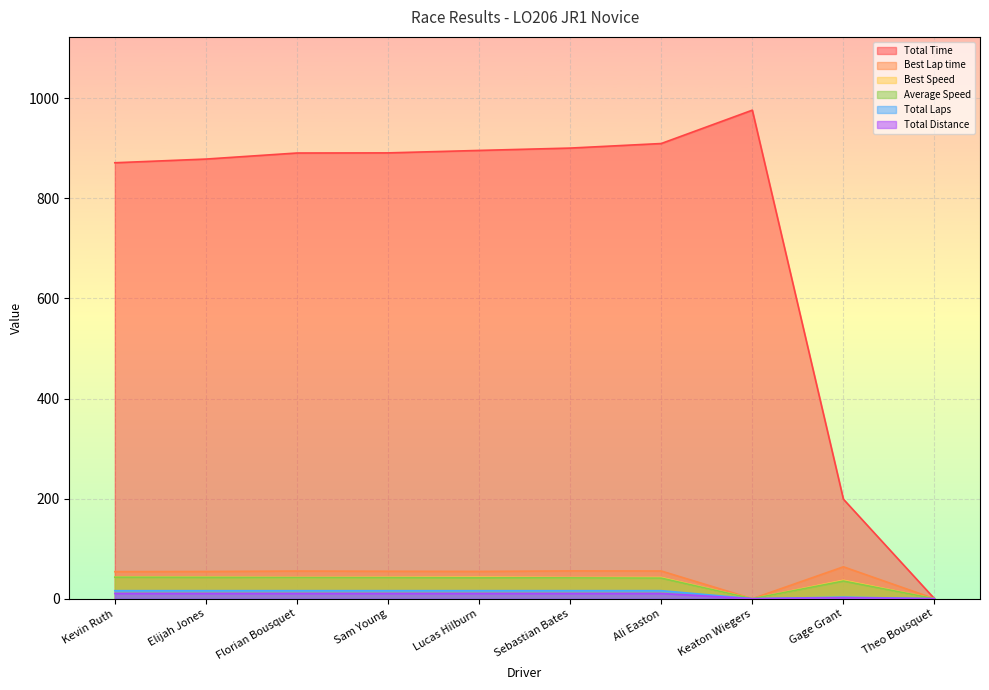

What is the difference between the second highest and second lowest values in the Total Distance series?

10.4